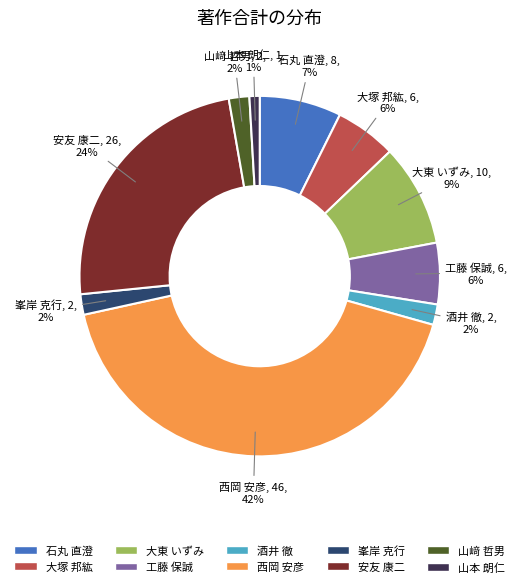

Combined, do 工藤 保誠 and 酒井 徹 account for over 50%?

No